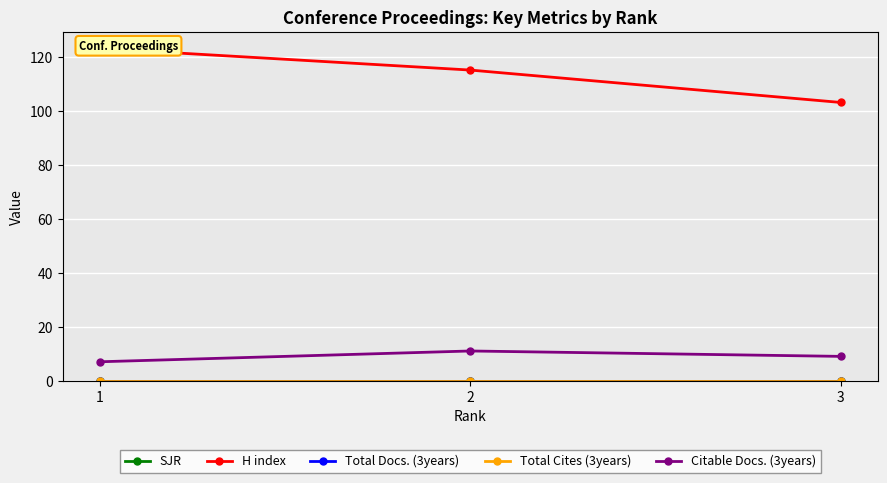

At which category does the chart reach its peak across all series?

1